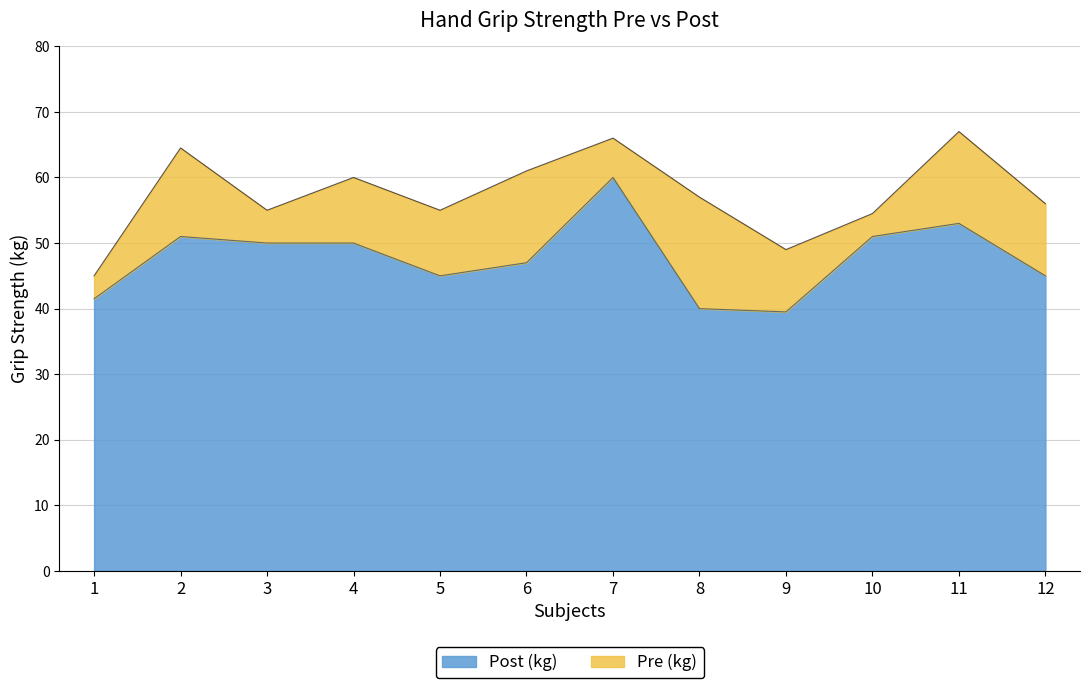

Reading left to right, what are all the values shown in this chart?

Pre (kg): 45.0	64.5	55.0	60.0	55.0	61.0	66.0	57.0	49.0	54.5	67.0	56.0
Post (kg): 41.5	51.0	50.0	50.0	45.0	47.0	60.0	40.0	39.5	51.0	53.0	45.0